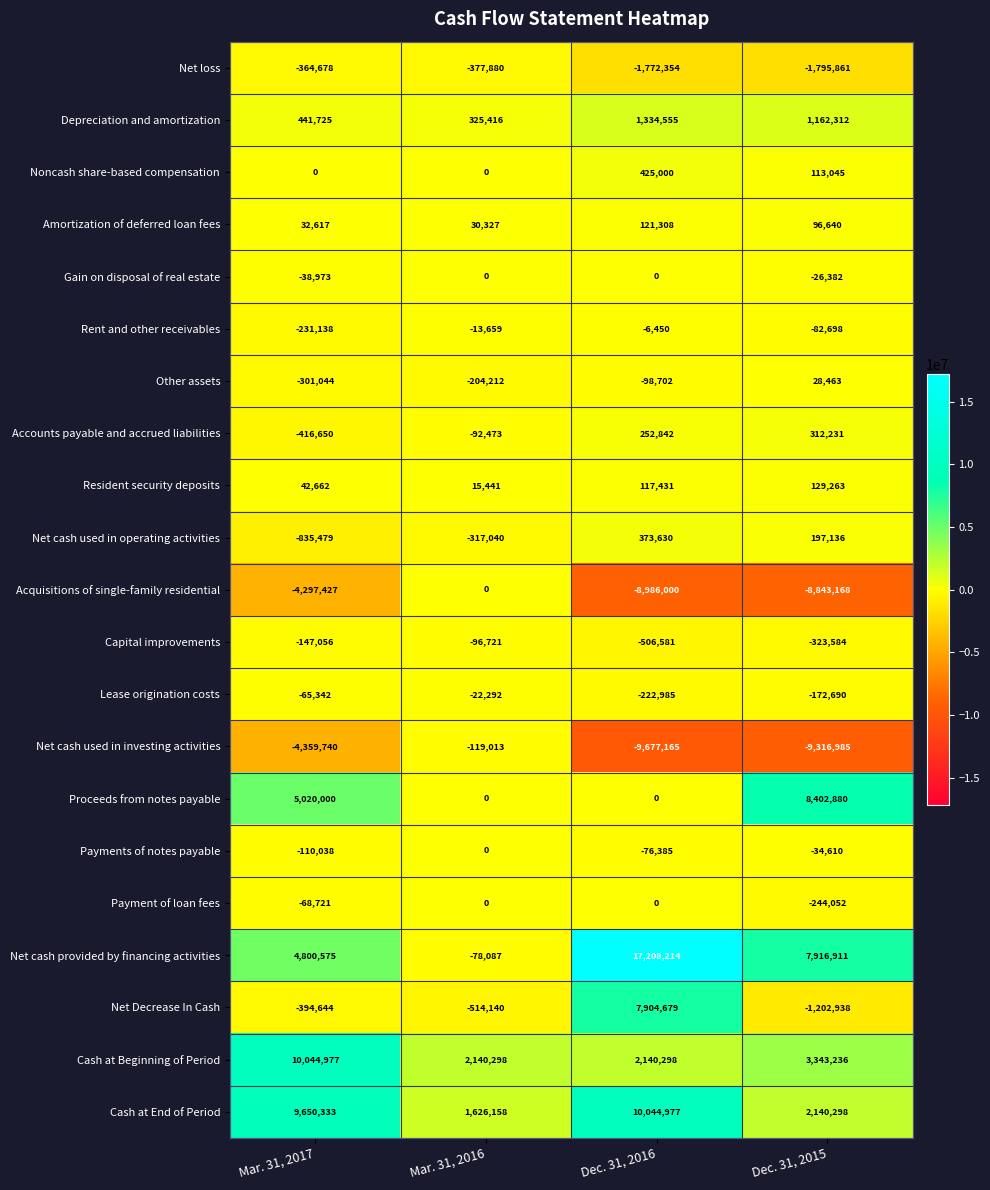

What is the difference between the second highest and second lowest values in the Payment of loan fees series?

68721